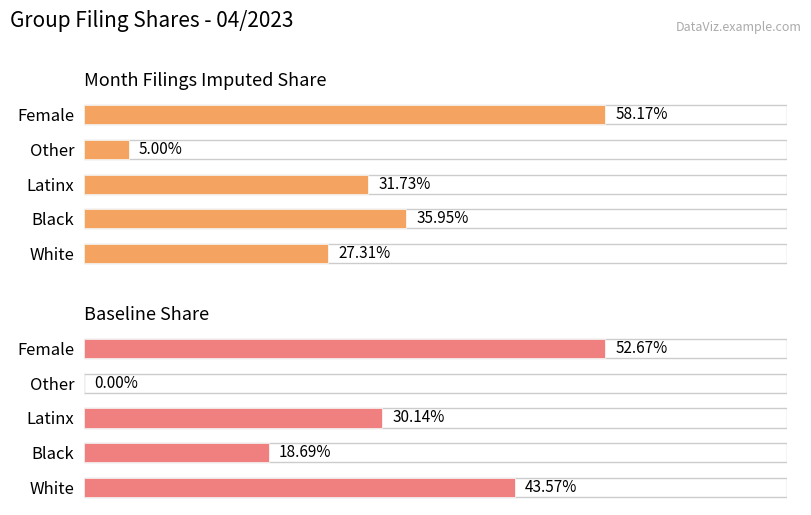

The value of month_filings_imputed at Black is 0.5. True or false?

False